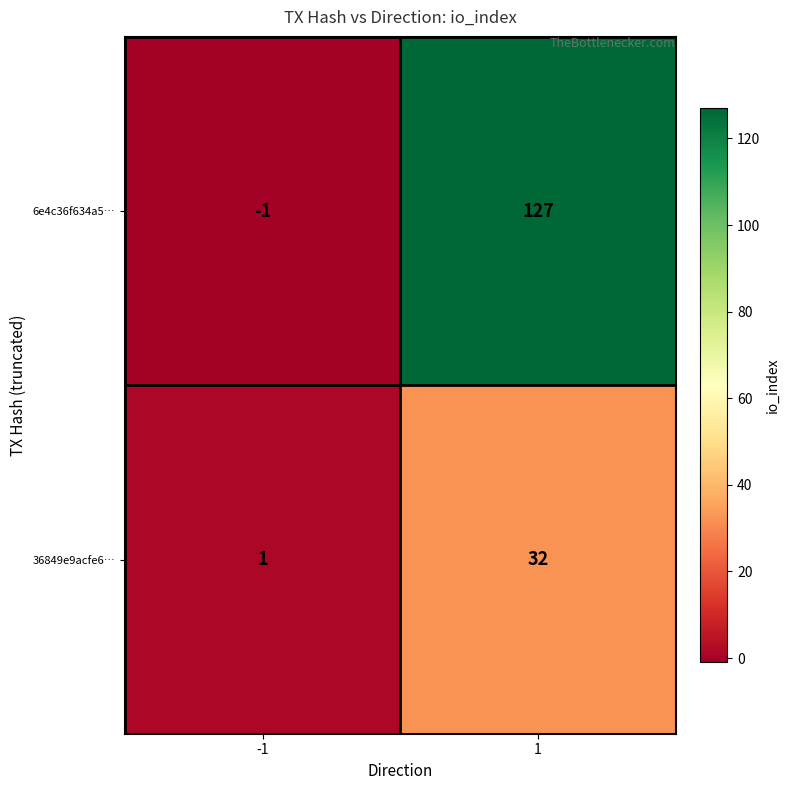

Which series changed the most between -1 and 1?

6e4c36f634a5…